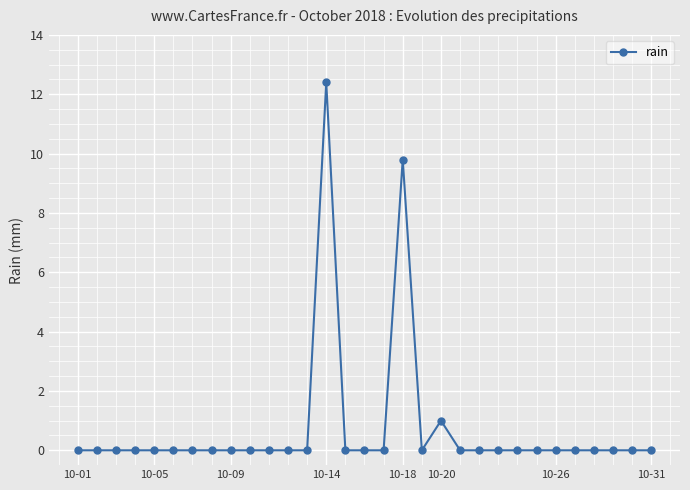

What is the sum of all values?

23.2